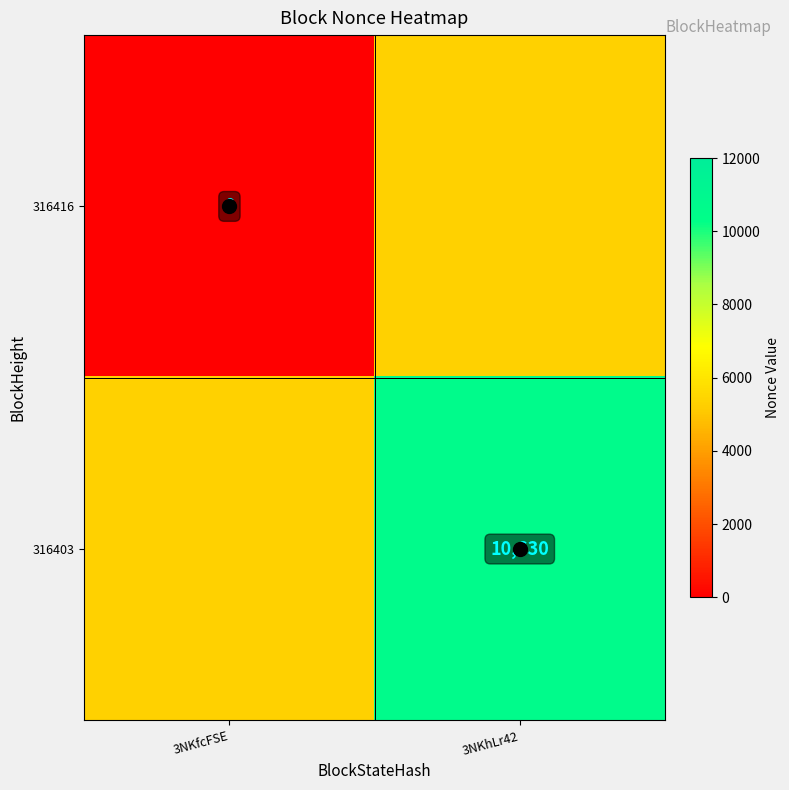

What is the difference between the highest and lowest values at 3NKfcFSE?

5315